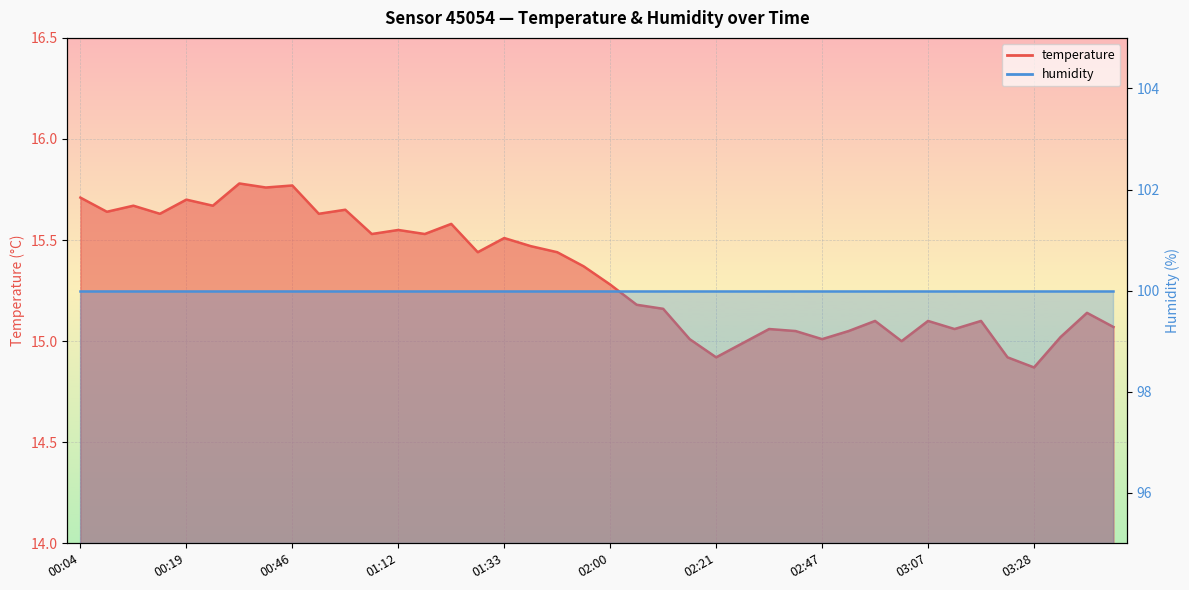

Approximately how many times larger is the value at 01:44 compared to 03:28?

1.0